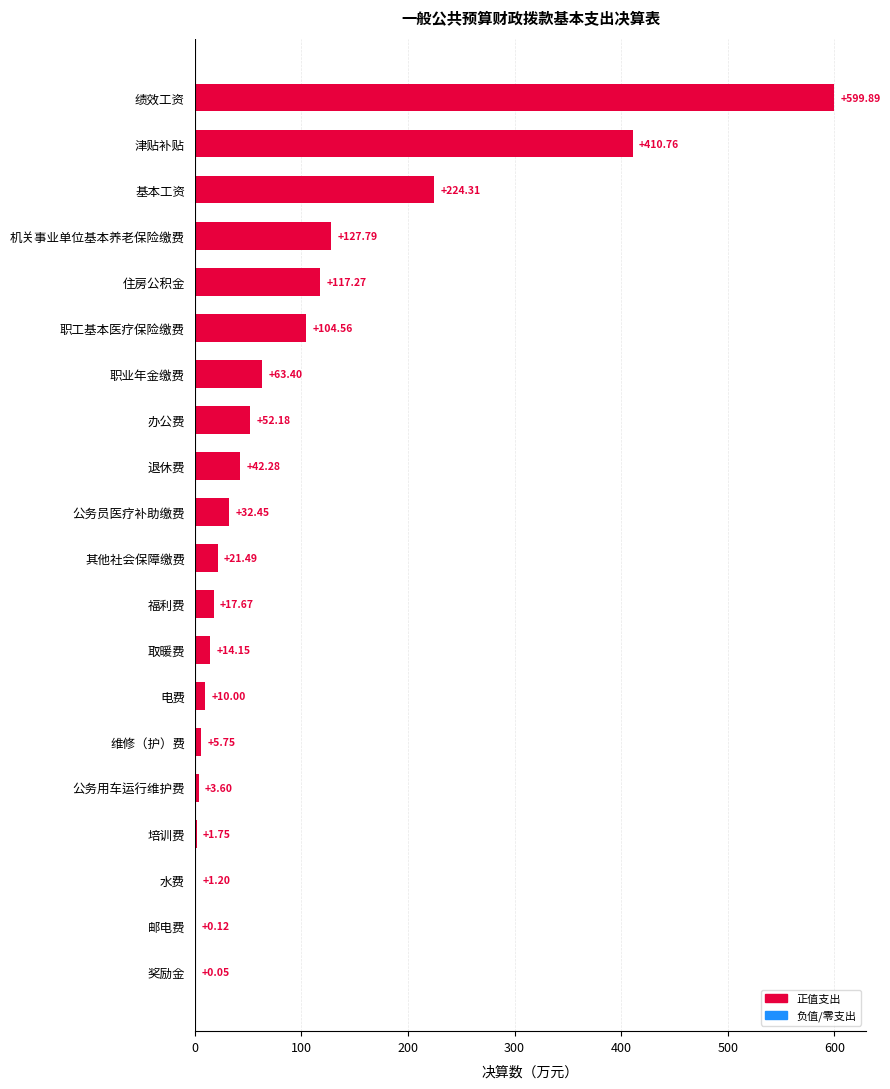

What is the change in value from 职业年金缴费 to 机关事业单位基本养老保险缴费?

+64.4